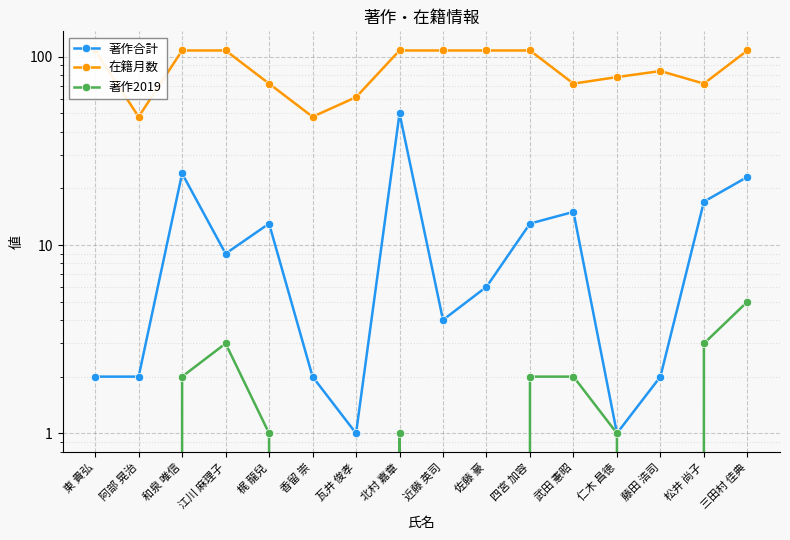

What is the sum of all 著作2019 values?

20